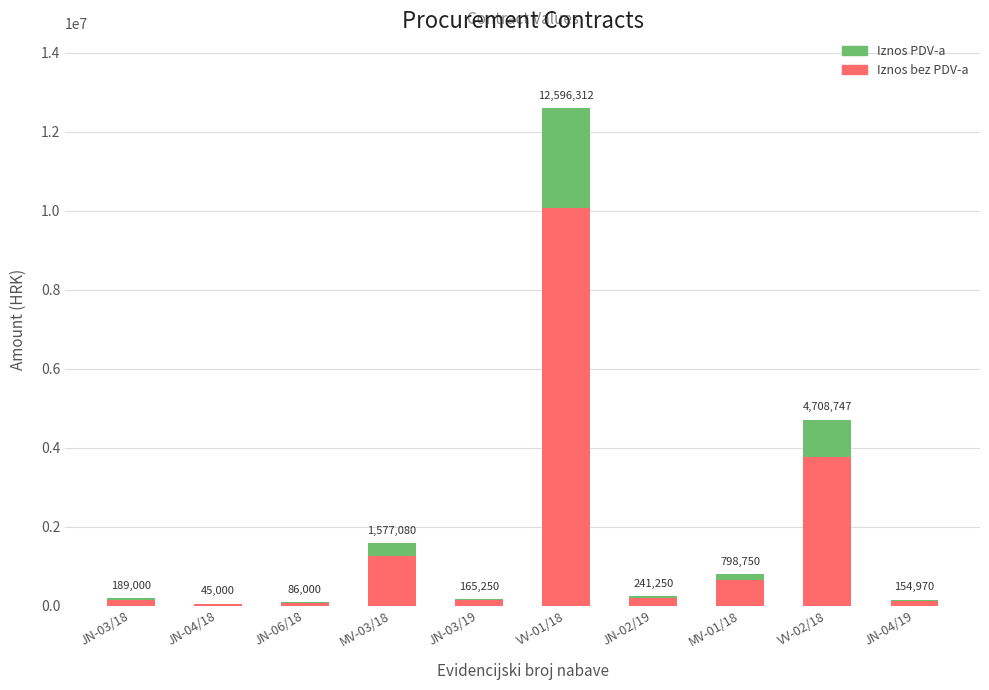

Rank the series by their maximum value, from highest to lowest.

Iznos bez PDV-a, Iznos PDV-a